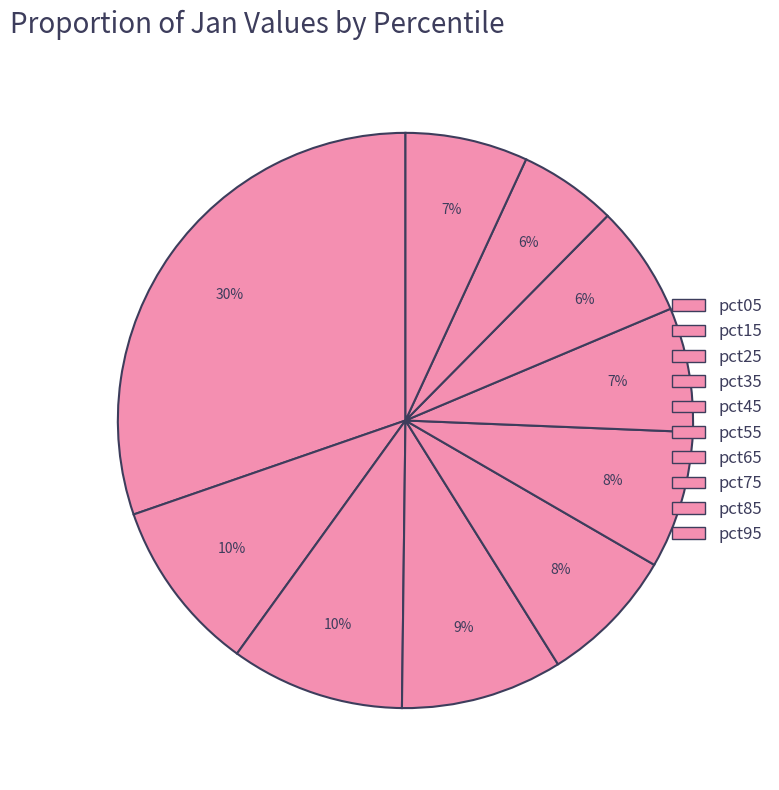

Is there any slice that represents more than half of the pie?

No